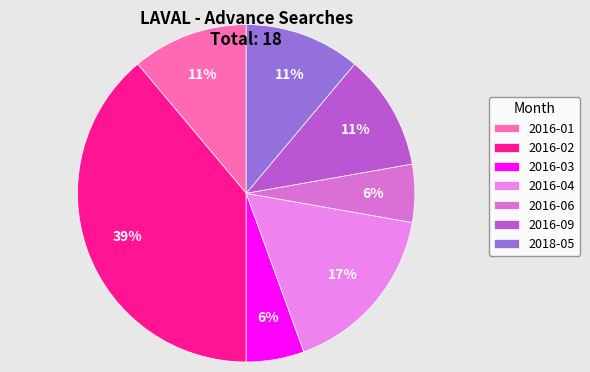

True or false: 2016-09 accounts for 1% of the total.

False